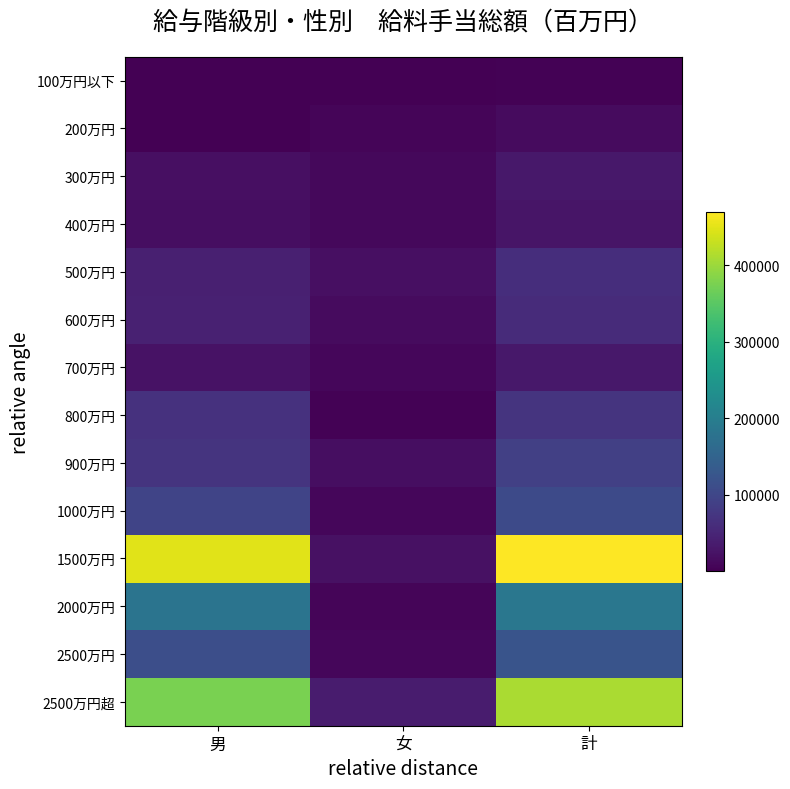

Reading right to left, what are all the values shown in this chart?

100万円以下: 計=2657	女=307	男=735
200万円: 計=13963	女=6691	男=1440
300万円: 計=30120	女=10933	男=19187
400万円: 計=27268	女=9521	男=17746
500万円: 計=61426	女=19122	男=42303
600万円: 計=57199	女=13942	男=43257
700万円: 計=31394	女=8846	男=22548
800万円: 計=70702	女=3824	男=66878
900万円: 計=88795	女=18172	男=70623
1000万円: 計=104869	女=7672	男=97197
1500万円: 計=469748	女=21856	男=447892
2000万円: 計=186529	女=5866	男=180663
2500万円: 計=122190	女=8285	男=113905
2500万円超: 計=410515	女=35968	男=374547